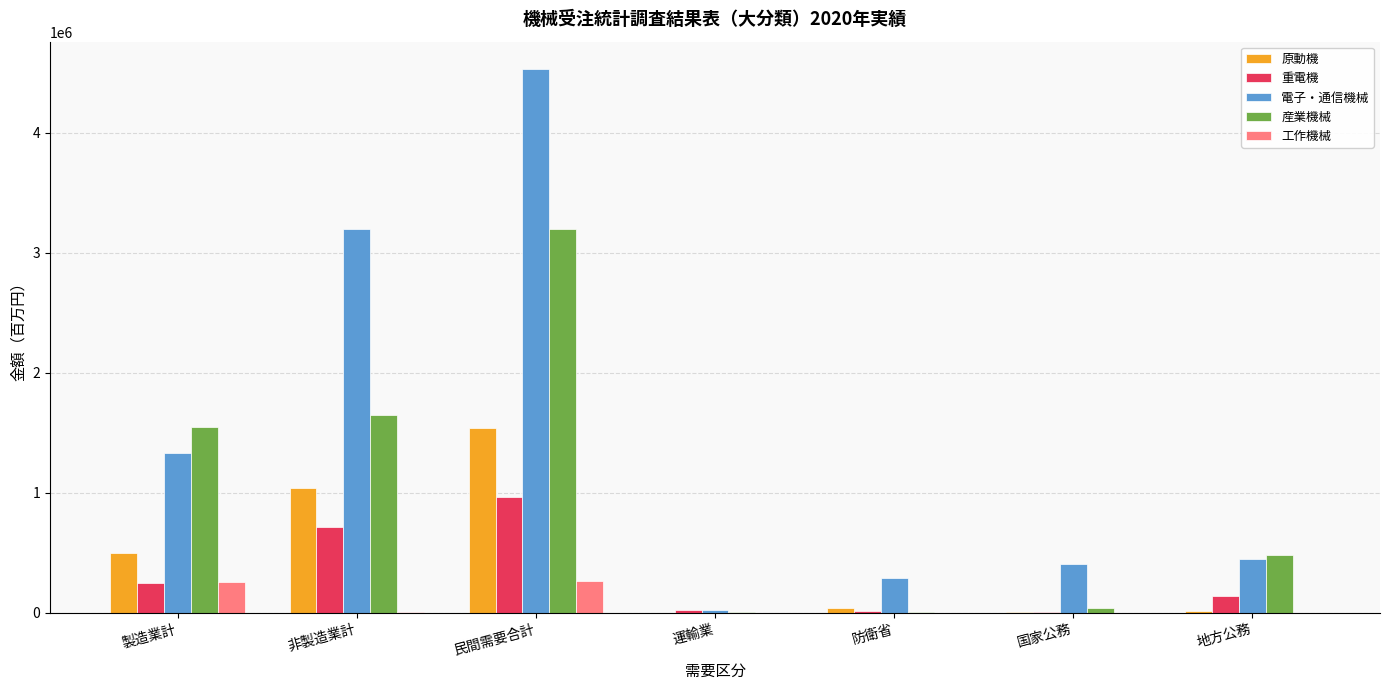

At which category is the sum across all series the highest?

民間需要合計